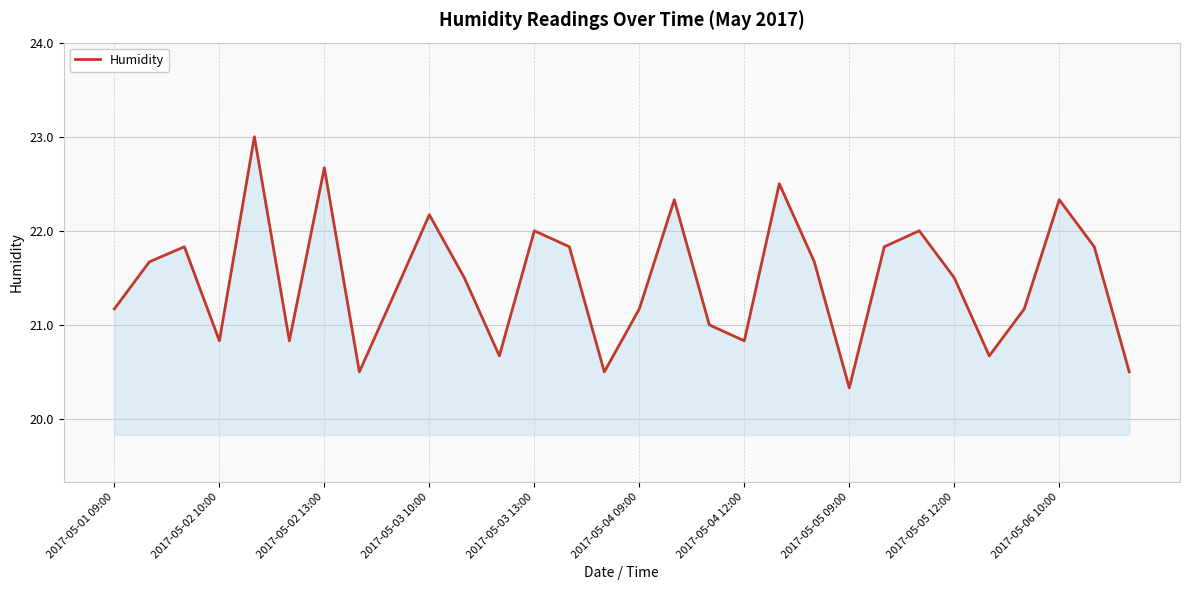

What is the smallest value displayed?

20.3